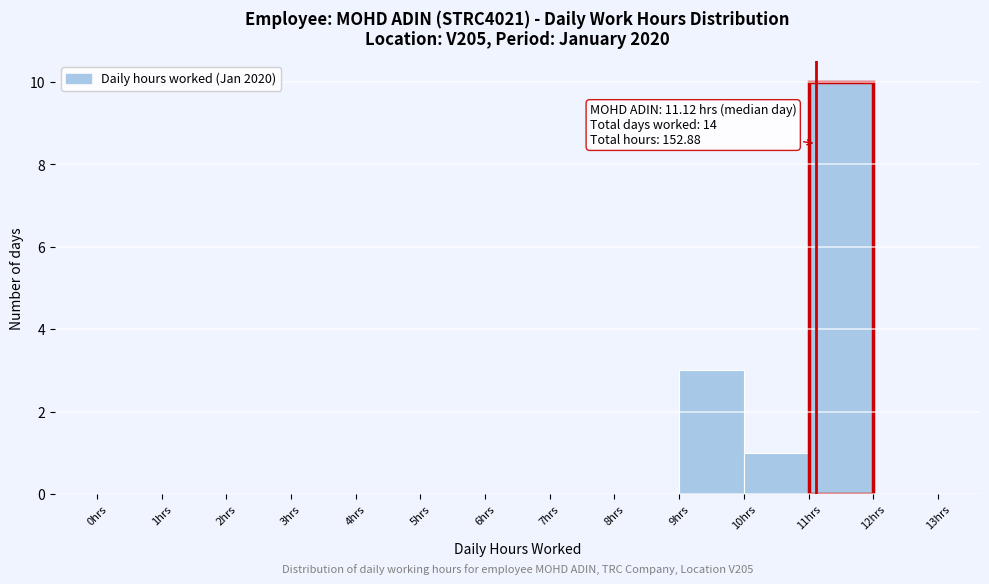

Over which range of the x-axis is the bar tallest?

11 to 12